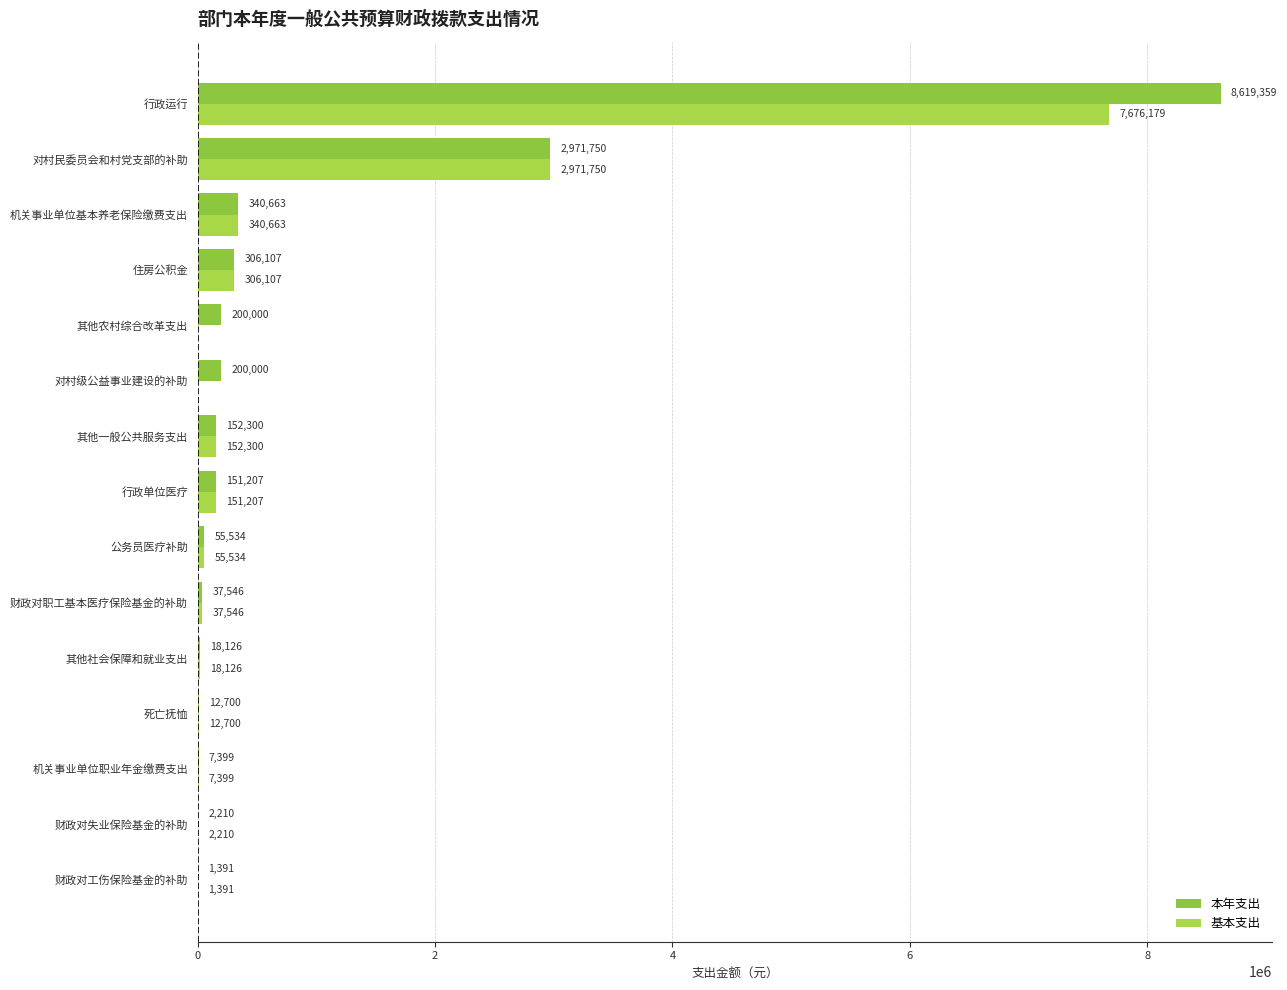

Which series has the largest total across all categories?

本年支出